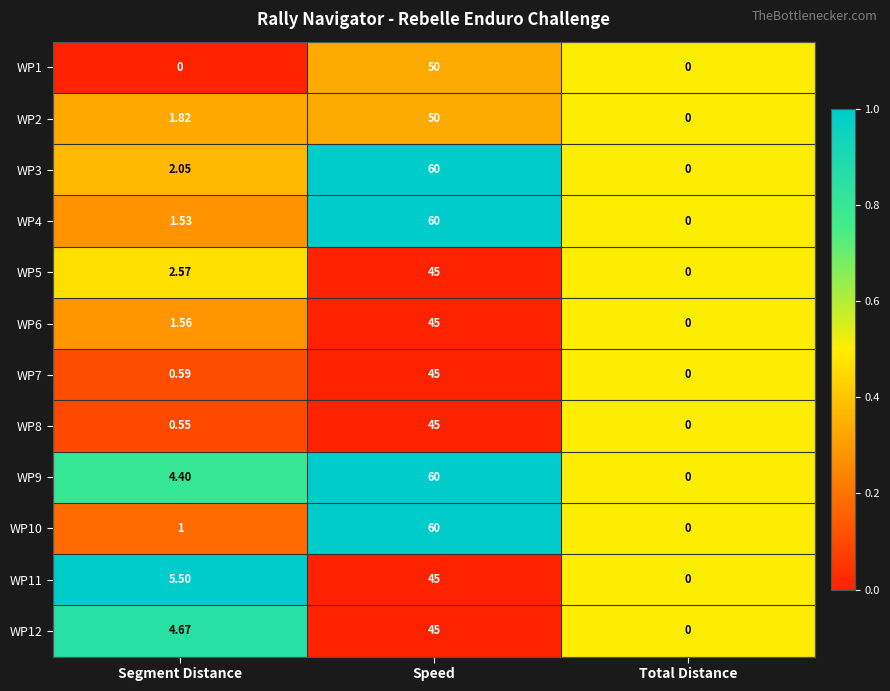

At which category is the sum across all series the highest?

Speed